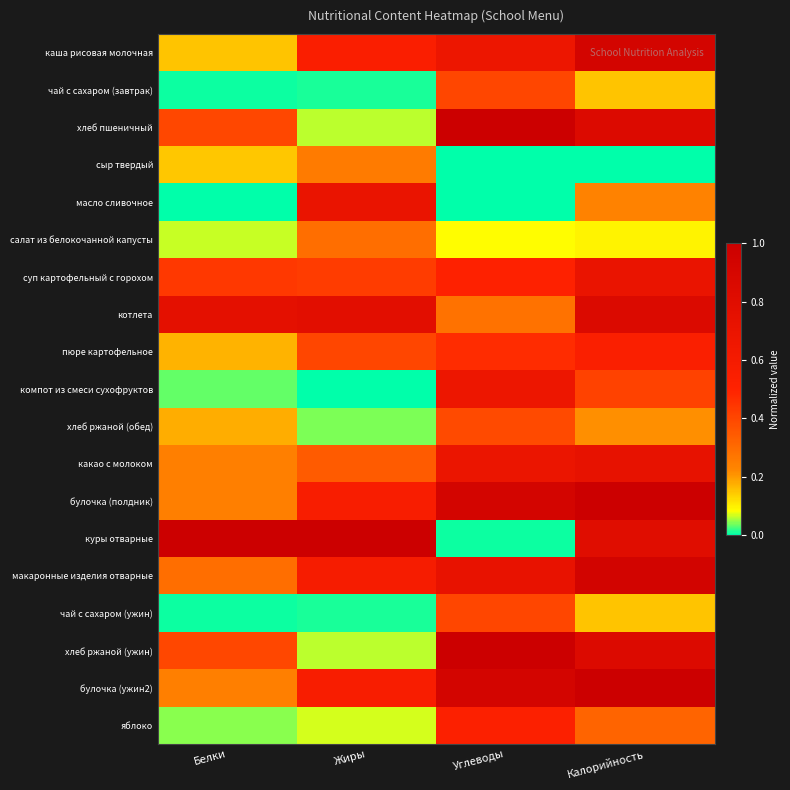

Reading left to right, list all the values displayed in this chart.

каша рисовая молочная: Белки=0.2	Жиры=0.5	Углеводы=0.7	Калорийность=0.9
чай с сахаром (завтрак): Белки=0.0	Жиры=0.0	Углеводы=0.4	Калорийность=0.2
хлеб пшеничный: Белки=0.4	Жиры=0.1	Углеводы=1.0	Калорийность=0.8
сыр твердый: Белки=0.1	Жиры=0.3	Углеводы=0.0	Калорийность=0.0
масло сливочное: Белки=0.0	Жиры=0.7	Углеводы=0.0	Калорийность=0.2
салат из белокочанной капусты: Белки=0.1	Жиры=0.3	Углеводы=0.1	Калорийность=0.1
суп картофельный с горохом: Белки=0.4	Жиры=0.4	Углеводы=0.5	Калорийность=0.7
котлета: Белки=0.8	Жиры=0.8	Углеводы=0.3	Калорийность=0.8
пюре картофельное: Белки=0.2	Жиры=0.4	Углеводы=0.5	Калорийность=0.5
компот из смеси сухофруктов: Белки=0.0	Жиры=0.0	Углеводы=0.7	Калорийность=0.4
хлеб ржаной (обед): Белки=0.2	Жиры=0.0	Углеводы=0.4	Калорийность=0.2
какао с молоком: Белки=0.2	Жиры=0.3	Углеводы=0.7	Калорийность=0.7
булочка (полдник): Белки=0.2	Жиры=0.6	Углеводы=0.9	Калорийность=1.0
куры отварные: Белки=1.0	Жиры=1.0	Углеводы=0.0	Калорийность=0.8
макаронные изделия отварные: Белки=0.3	Жиры=0.6	Углеводы=0.7	Калорийность=0.9
чай с сахаром (ужин): Белки=0.0	Жиры=0.0	Углеводы=0.4	Калорийность=0.2
хлеб ржаной (ужин): Белки=0.4	Жиры=0.1	Углеводы=1.0	Калорийность=0.8
булочка (ужин2): Белки=0.2	Жиры=0.6	Углеводы=0.9	Калорийность=1.0
яблоко: Белки=0.0	Жиры=0.1	Углеводы=0.5	Калорийность=0.3